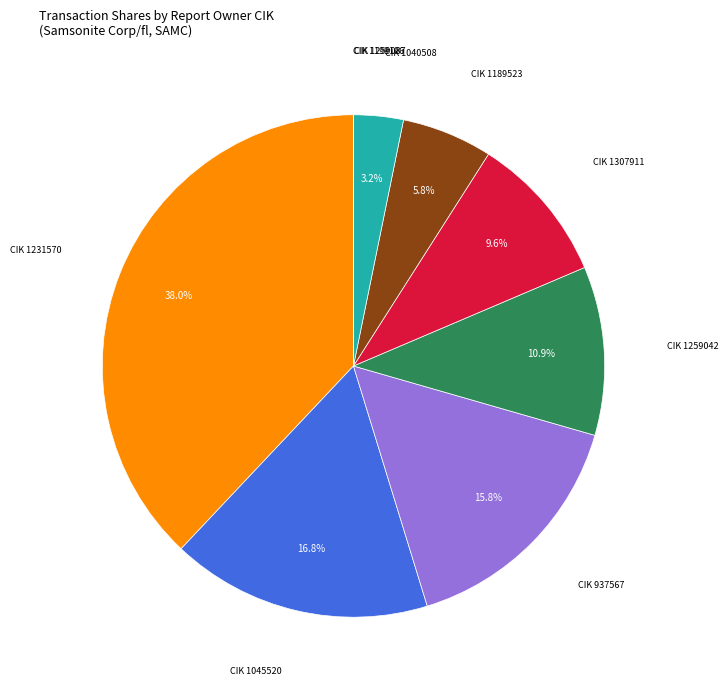

Does any single category account for the majority?

No